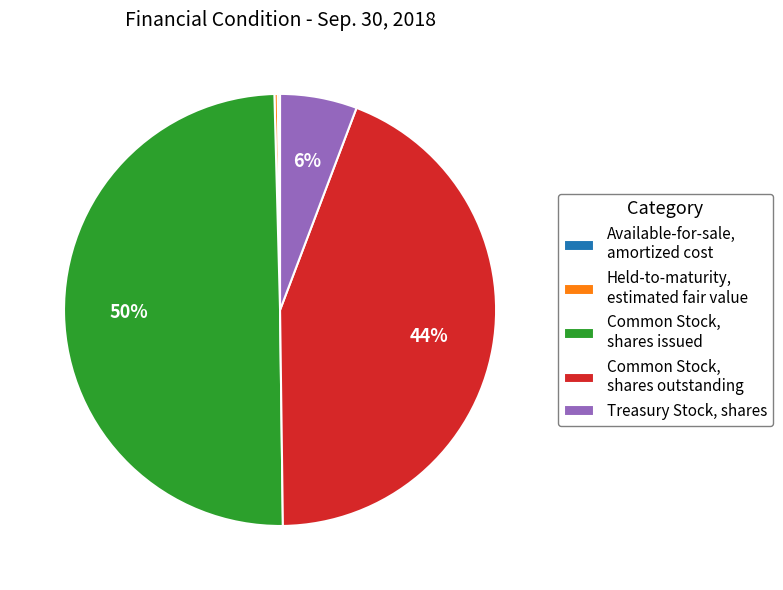

The Common Stock, shares outstanding slice represents 49% of the pie. True or false?

False